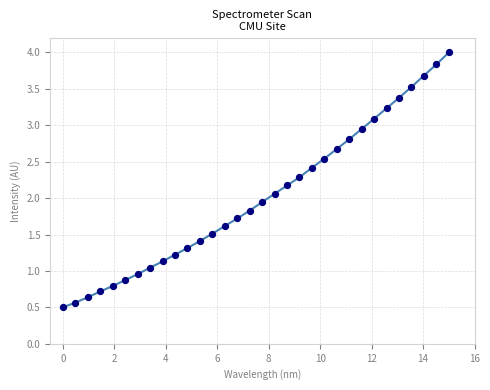

What is the range of Y values (max minus min)?

3.5